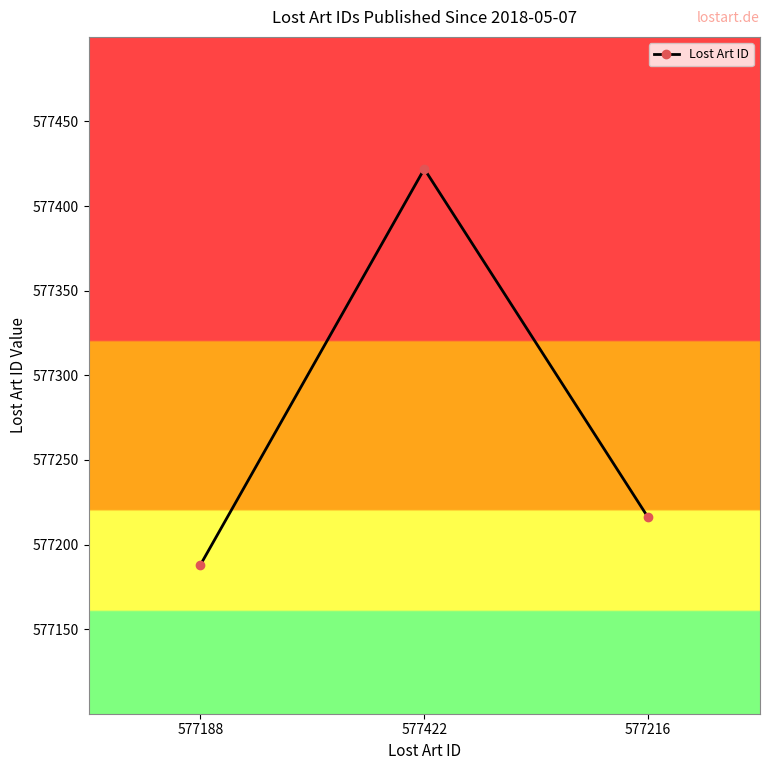

Between 577188 and 577422, which is larger?

577422